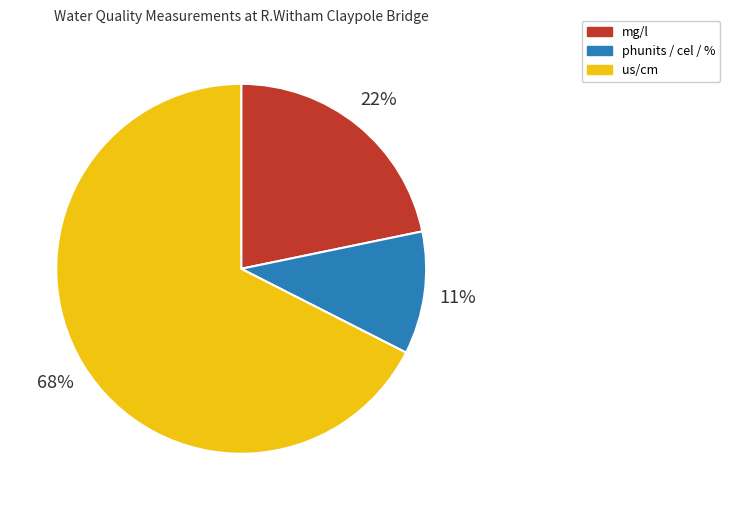

Is there a majority slice in this chart?

Yes